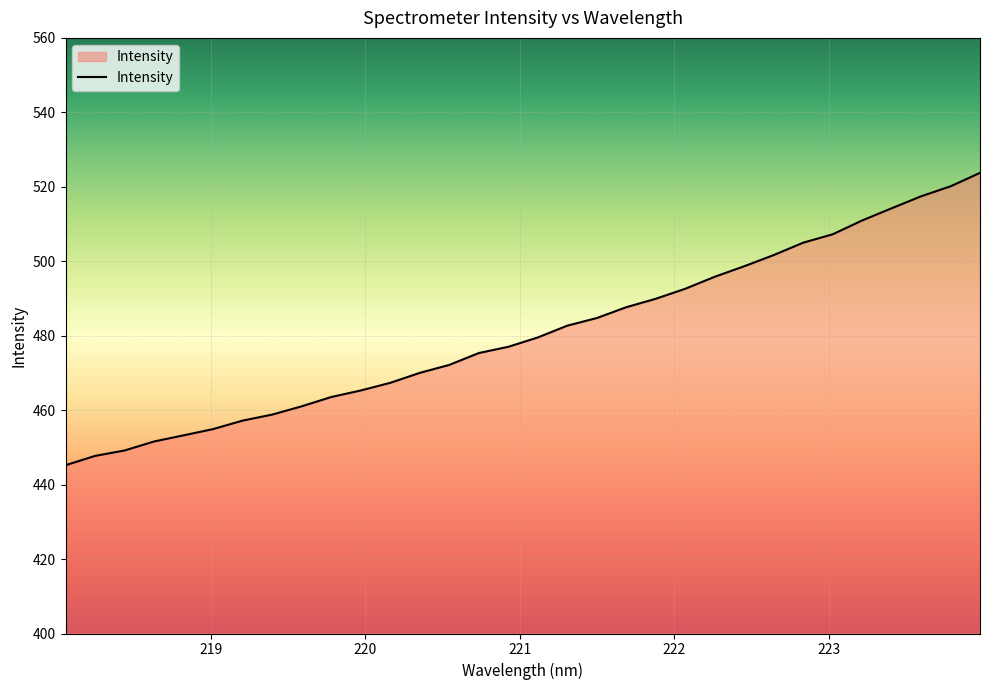

What is the difference between the maximum and minimum values?

78.5